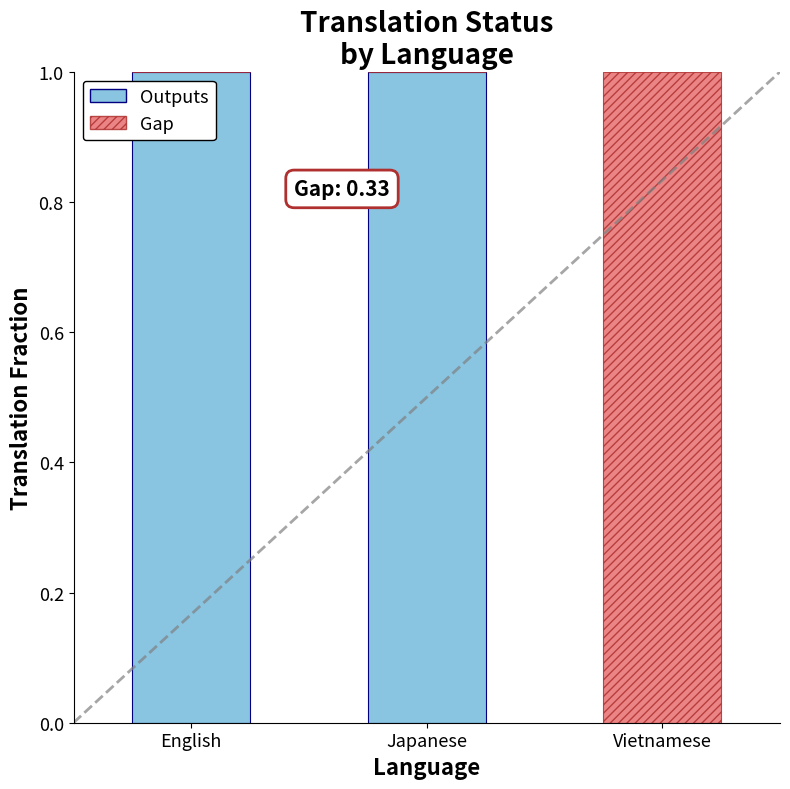

Is it true that Outputs equals 2 at English?

False